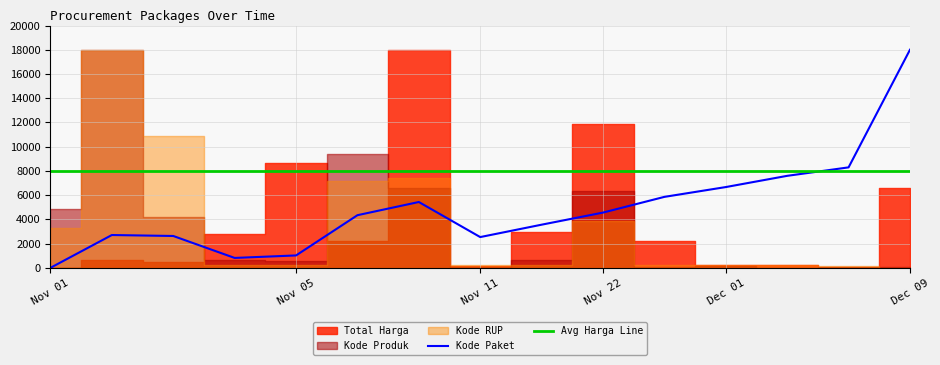

True or false: Avg Harga Line and Kode Paket intersect in this chart.

True